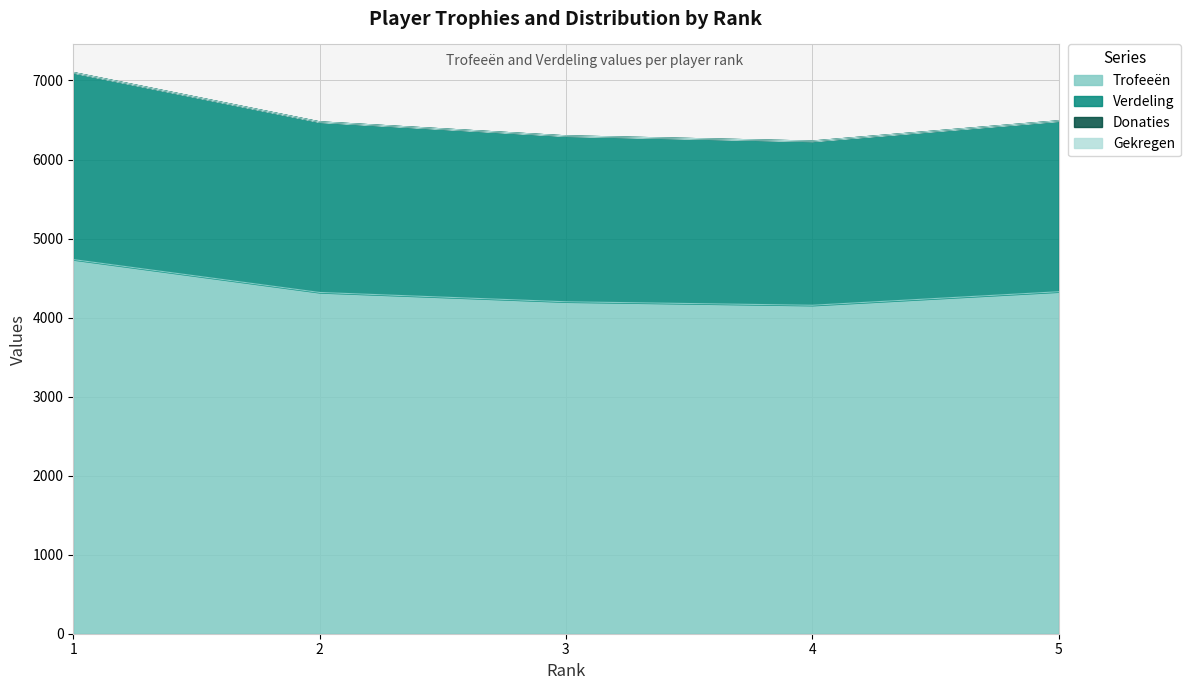

True or false: Verdeling has more than 0 points higher than both neighbors.

False